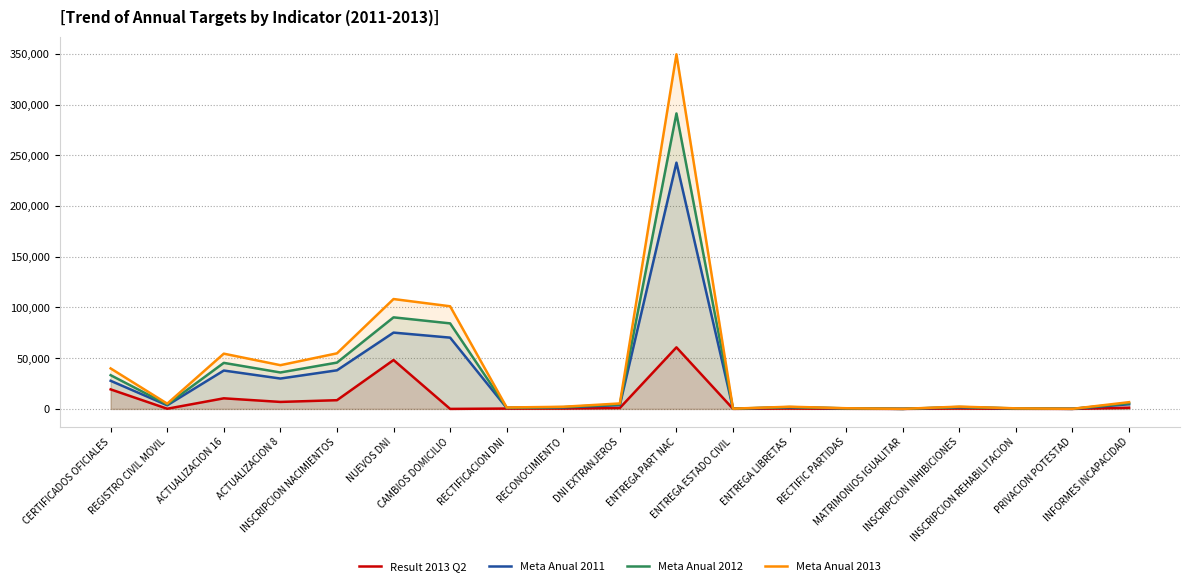

How many interior local peaks does the Result 2013 Q2 series have?

5